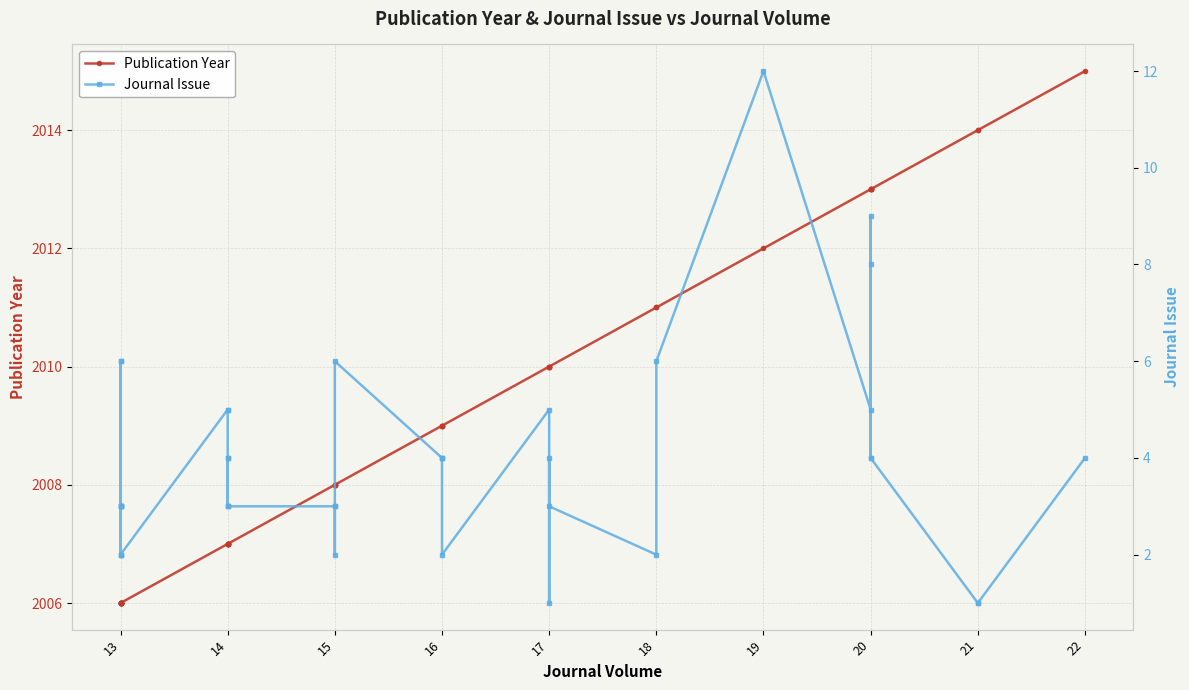

The Journal Issue series shows 1 at 13. True or false?

False